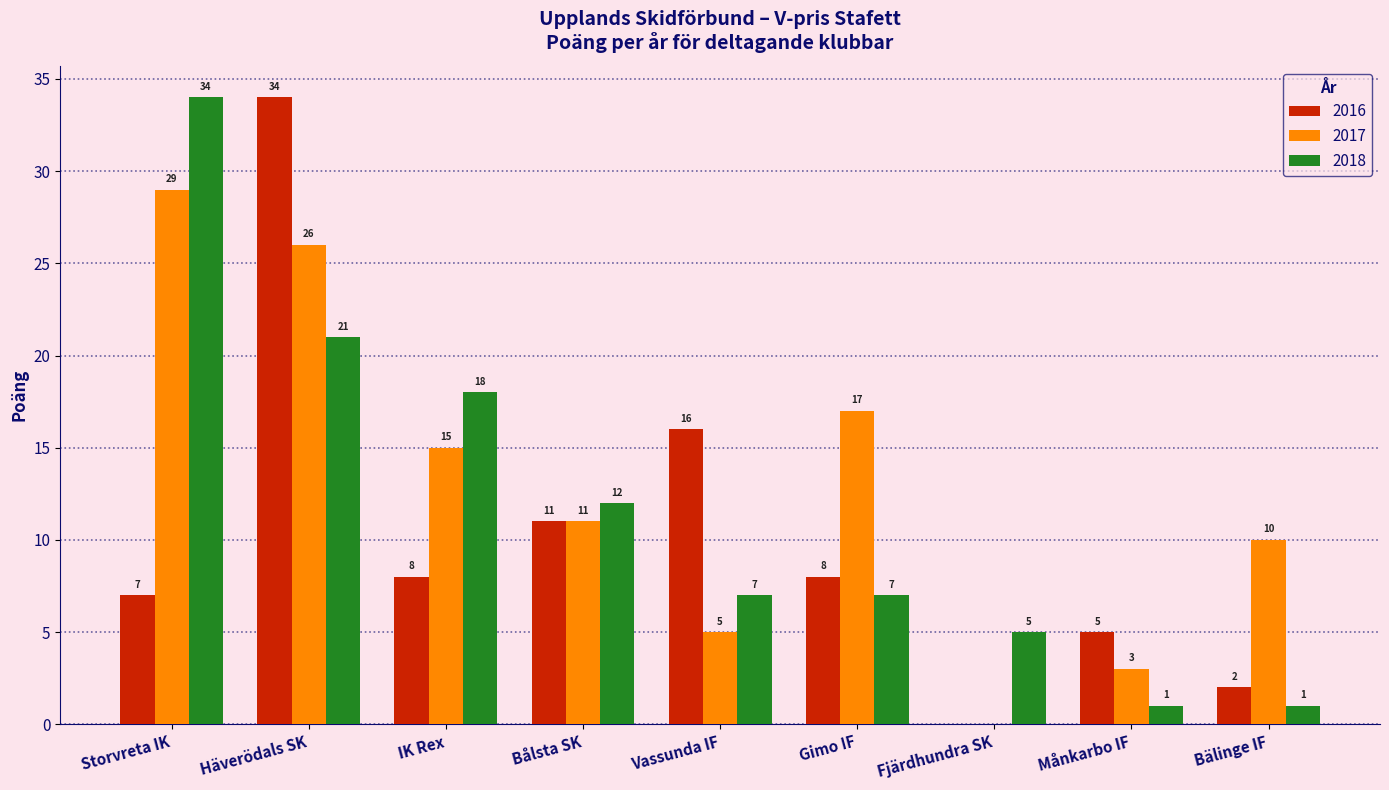

Which category has the highest value in the 2017 series?

Storvreta IK